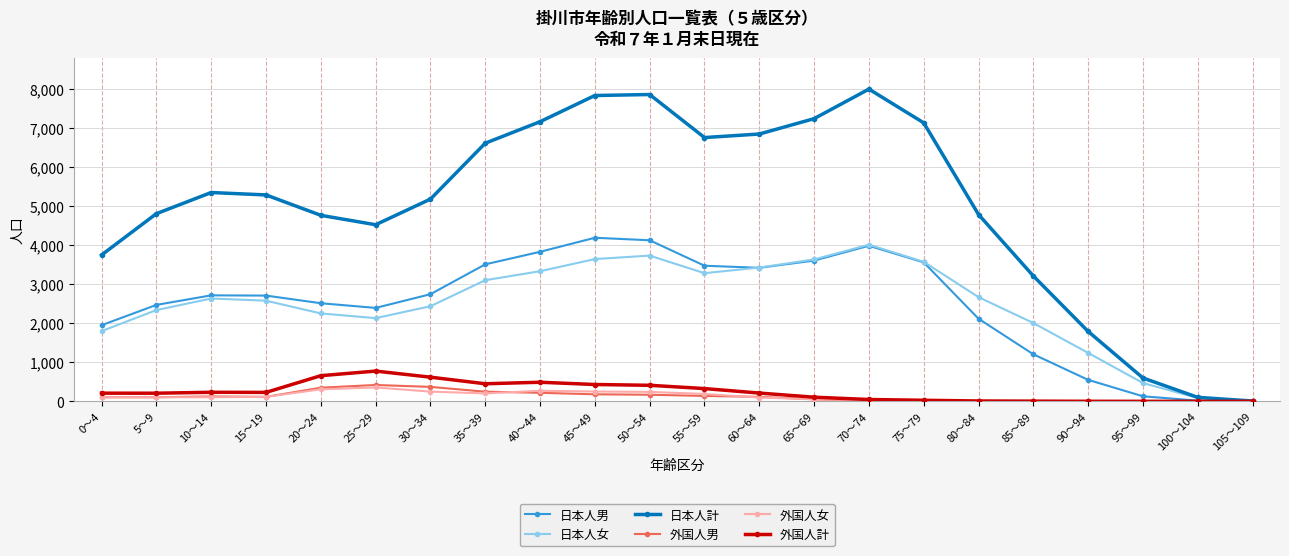

Is the value of 外国人計 at 5～9 greater than the value of 外国人女 at 25～29?

No